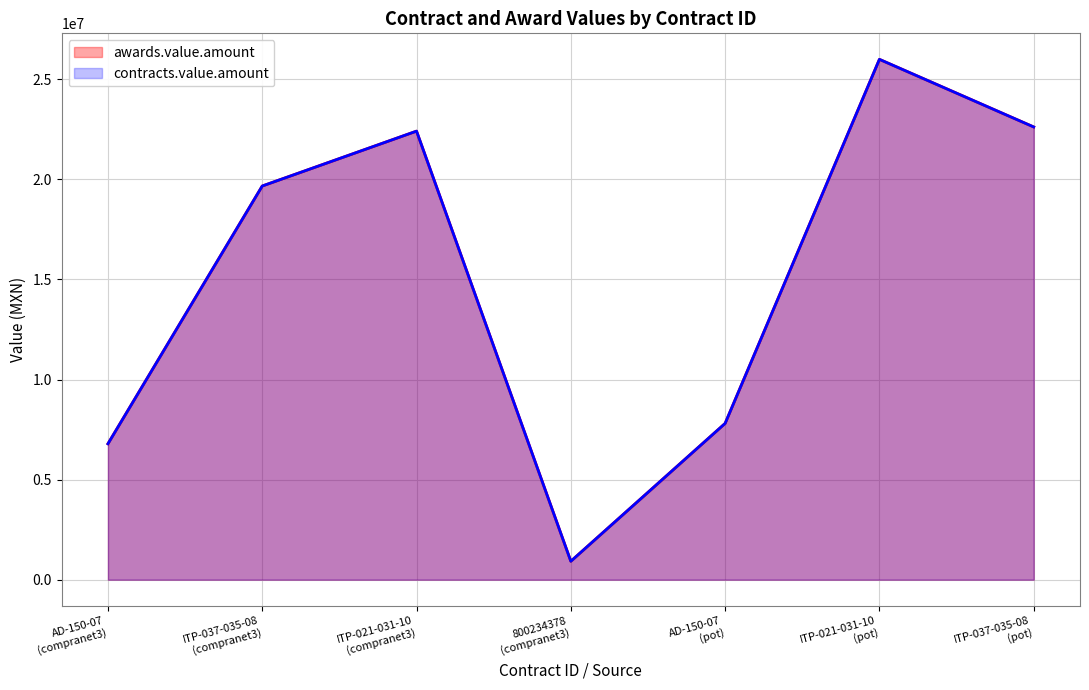

What is the difference between the second highest and second lowest values in the contracts.value.amount series?

15830675.7